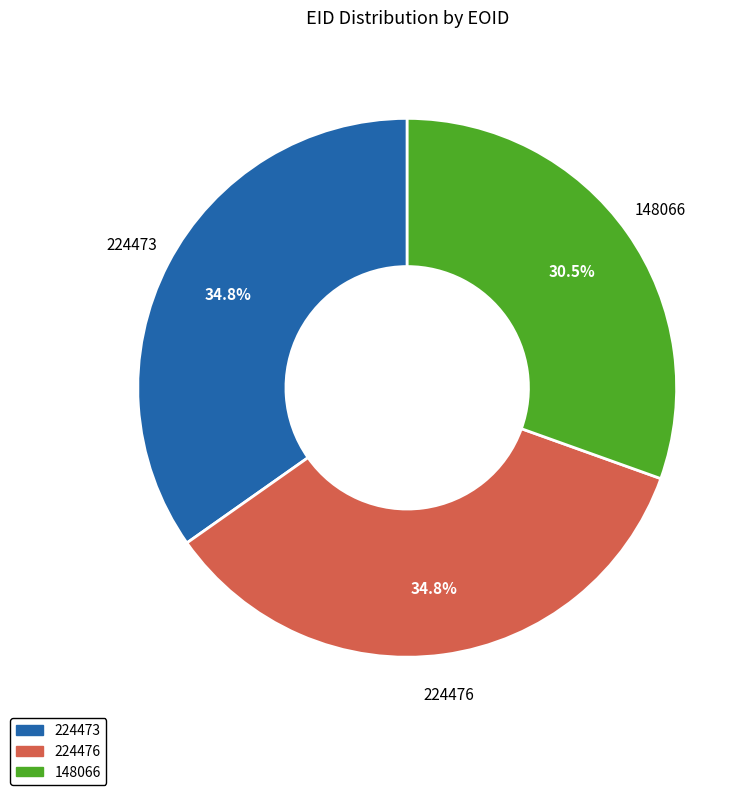

How much of the chart is everything except 148066?

69.5%